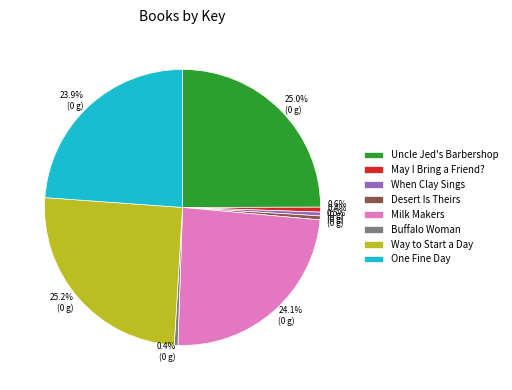

What percentage do When Clay Sings and One Fine Day together represent?

24.3%